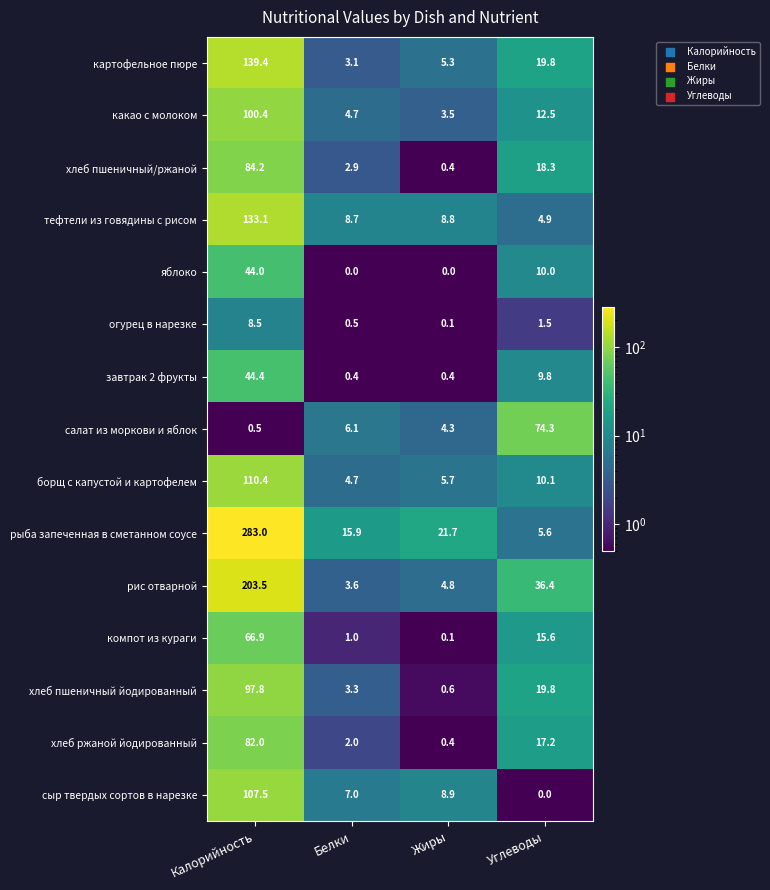

Rank the categories by хлеб пшеничный/ржаной value from lowest to highest.

Жиры, Белки, Углеводы, Калорийность